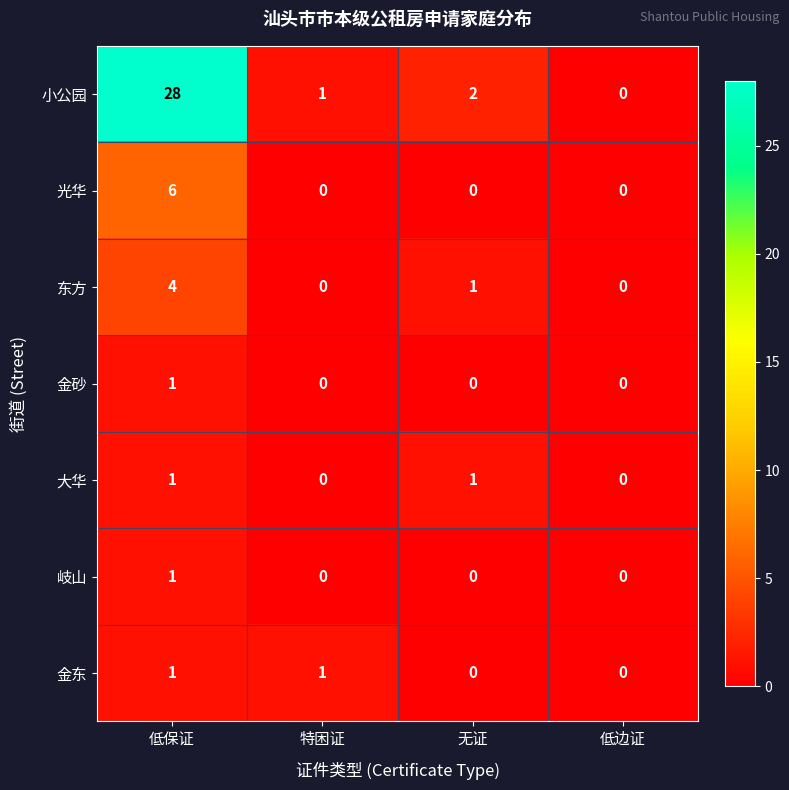

What is the total value across all series at 特困证?

2